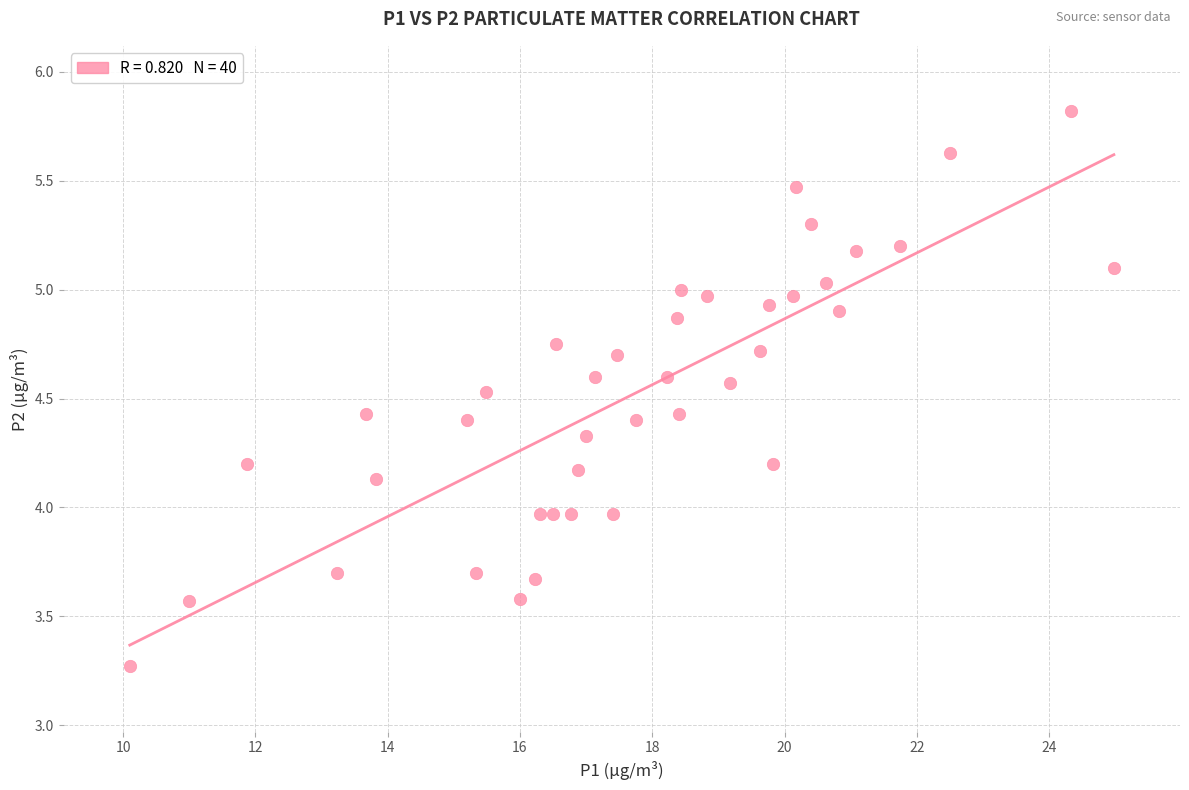

What is the range of X values (max minus min)?

14.9